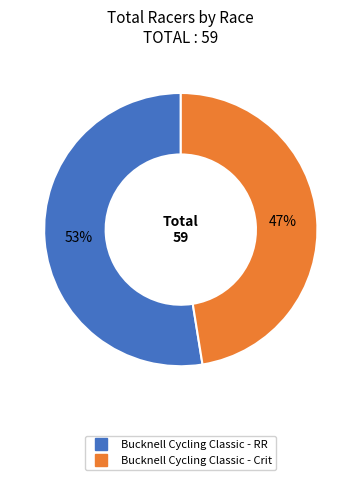

True or false: Bucknell Cycling Classic - Crit accounts for 37% of the total.

False